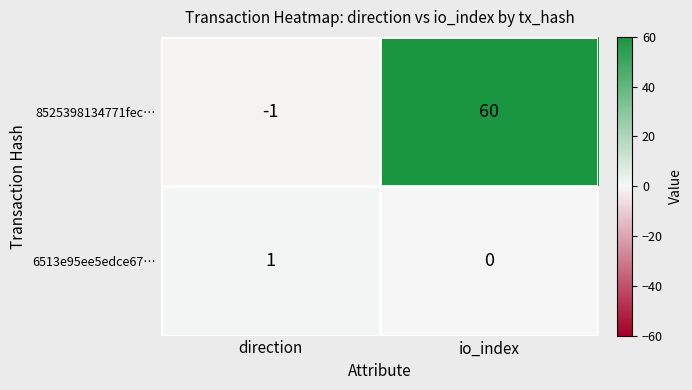

True or false: 6513e95ee5edce67… has a value of 1 at io_index.

False